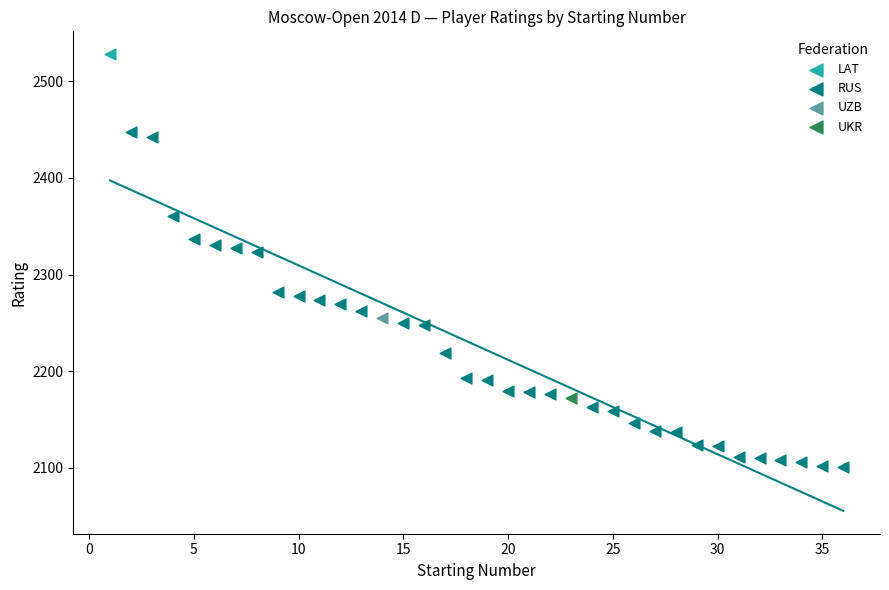

What are all the series names shown in the legend?

LAT, RUS, UZB, UKR